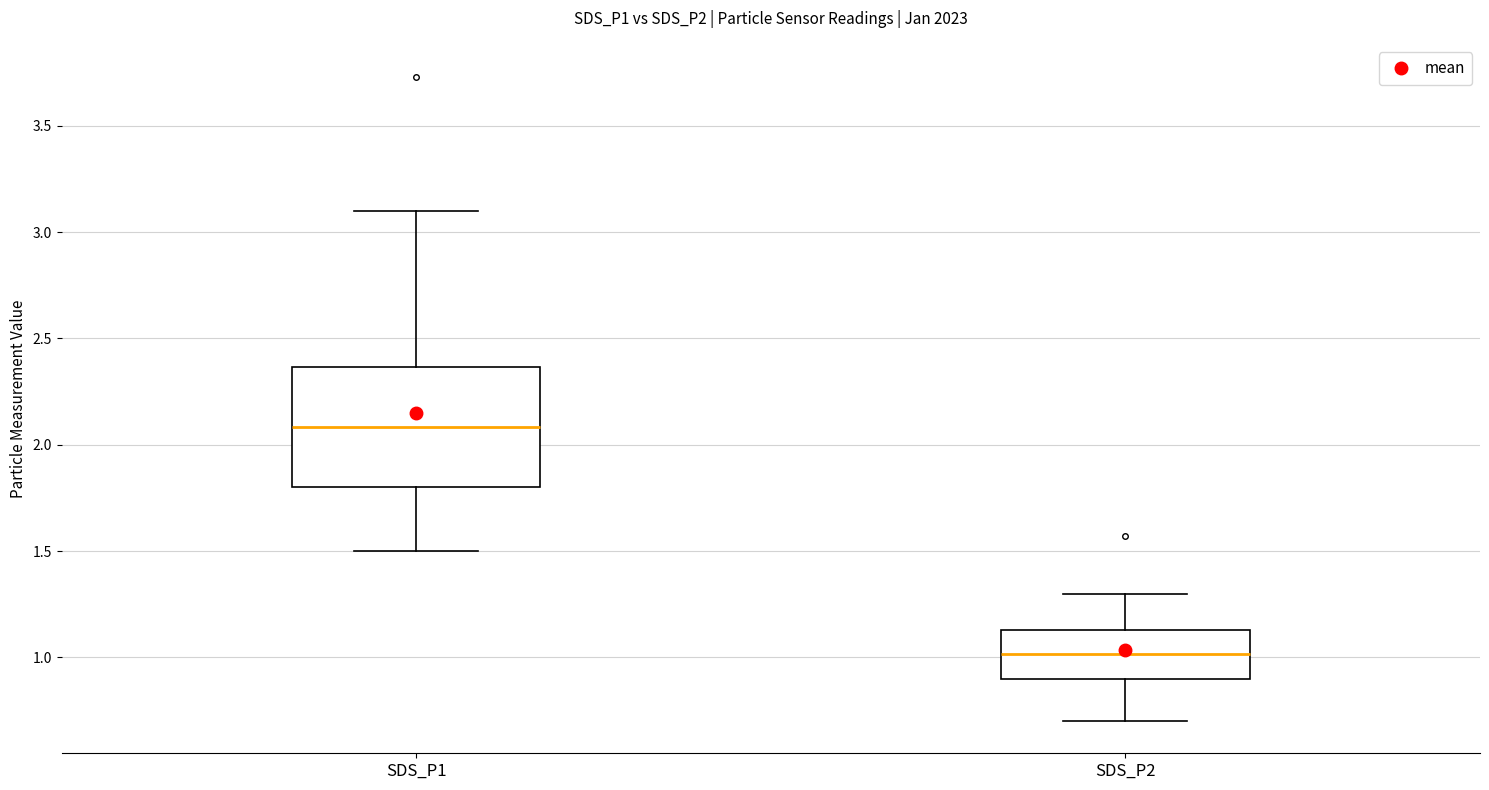

Reading left to right, read every box against the y-axis: the position of its median line, the range the box covers, and the ends of its whiskers. The values are not printed on the chart, so give them approximately, as read against the axis.

SDS_P1: median 2.10, box 1.80 to 2.35, whiskers 1.50 to 3.10
SDS_P2: median 1.00, box 0.90 to 1.15, whiskers 0.70 to 1.30